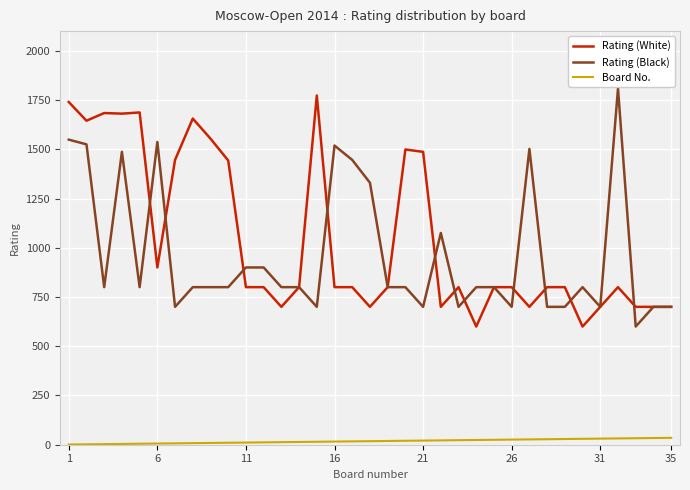

Rank the series by their maximum value, from lowest to highest.

Board No., Rating (White), Rating (Black)